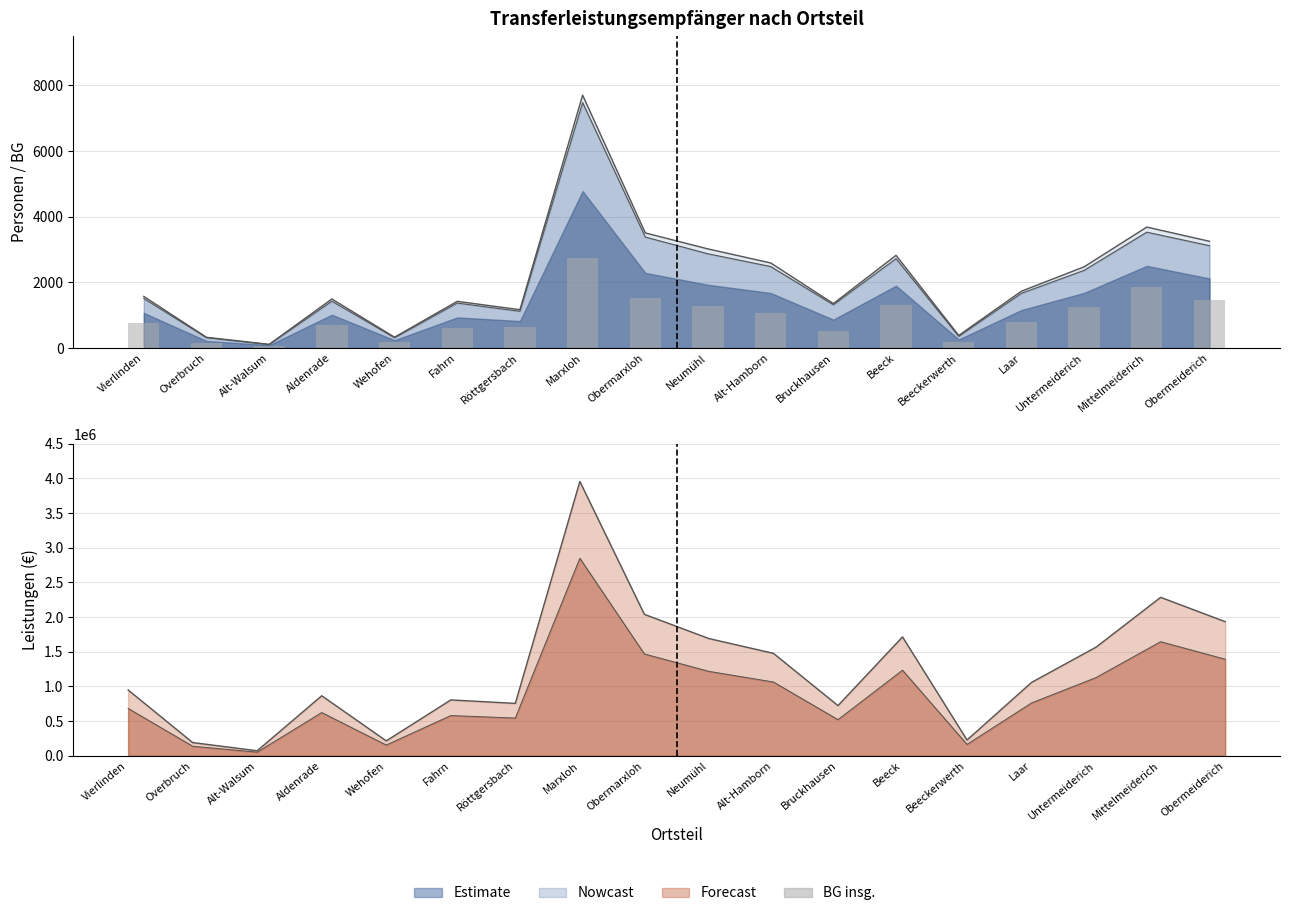

What is the change in value from Overbruch to Laar?

+635